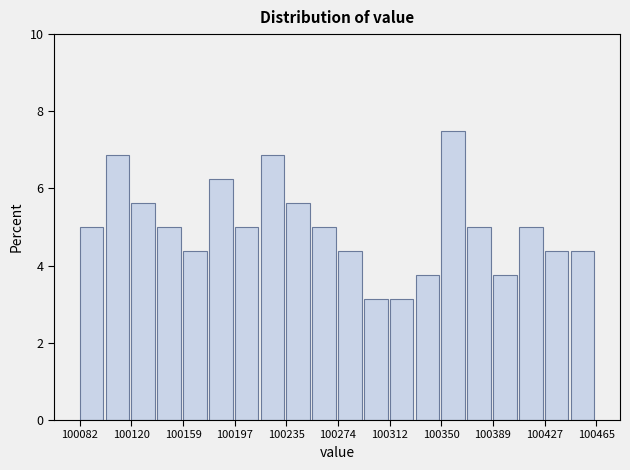

Around what value on the x-axis is the tallest bar? Give the approximate position of its centre, as read against the axis.

100360